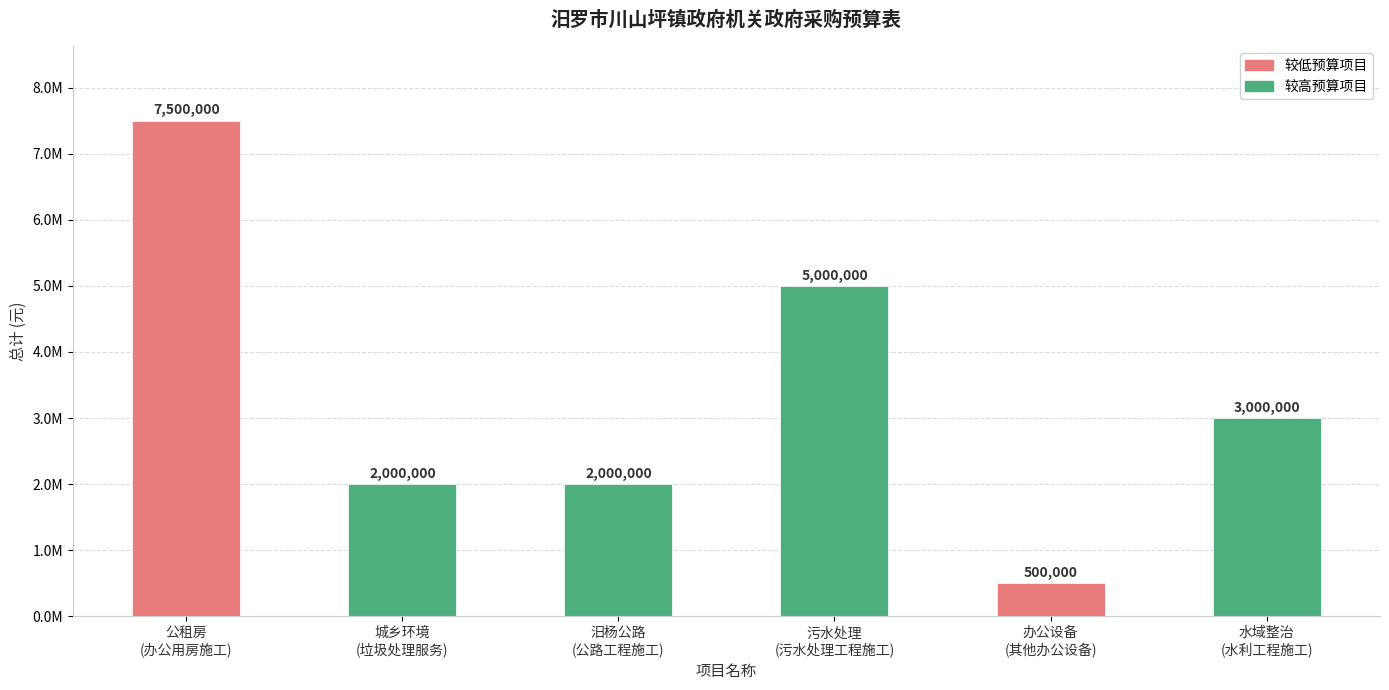

Where does the data first go above 3000000?

公租房
(办公用房施工)